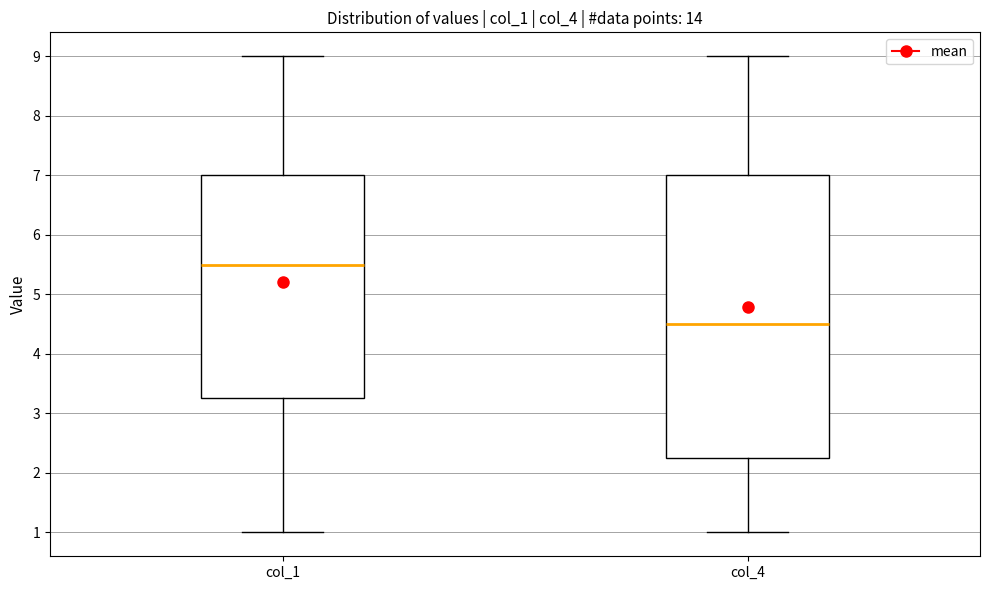

Where does the median line of the box for col_4 sit on the y-axis? The values are not printed on the chart, so give them approximately, as read against the axis.

4.5